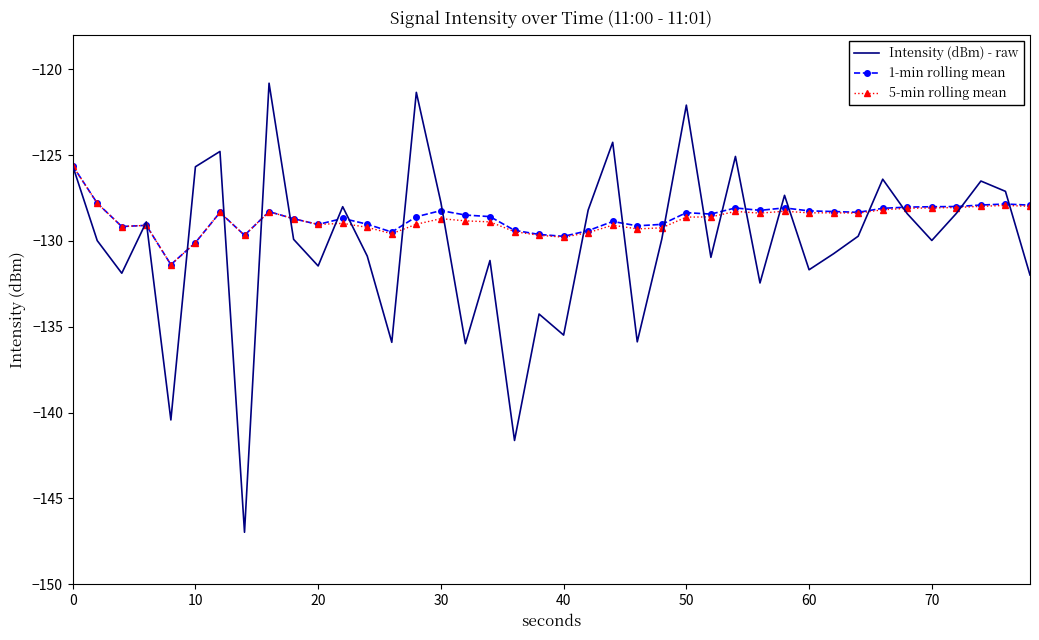

Which series has the widest spread of values?

Intensity (dBm) - raw